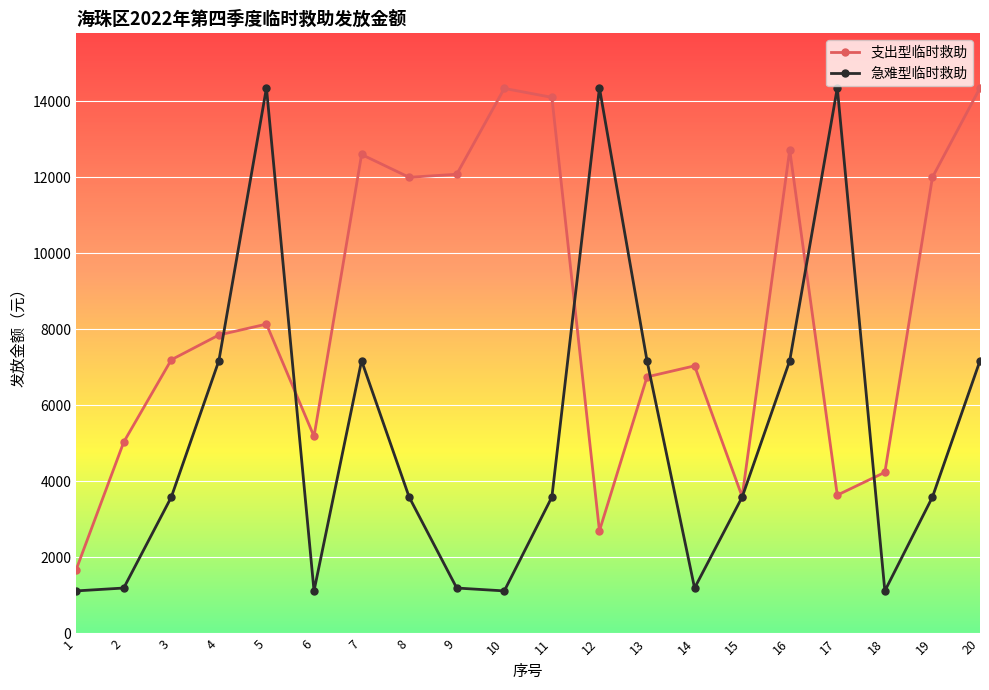

How many distinct data groups are displayed?

2